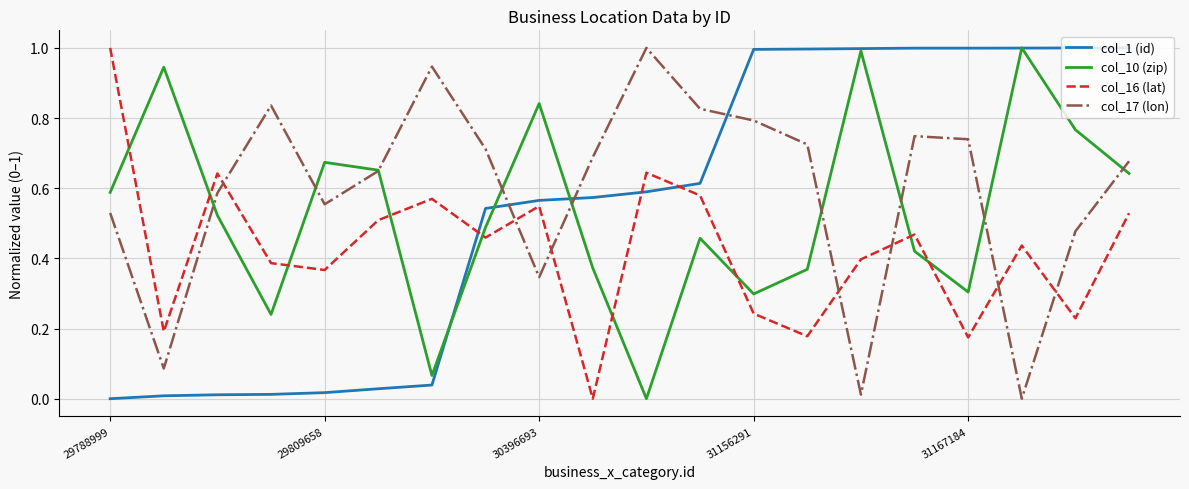

What are all the series names shown in the legend?

col_1 (id), col_10 (zip), col_16 (lat), col_17 (lon)